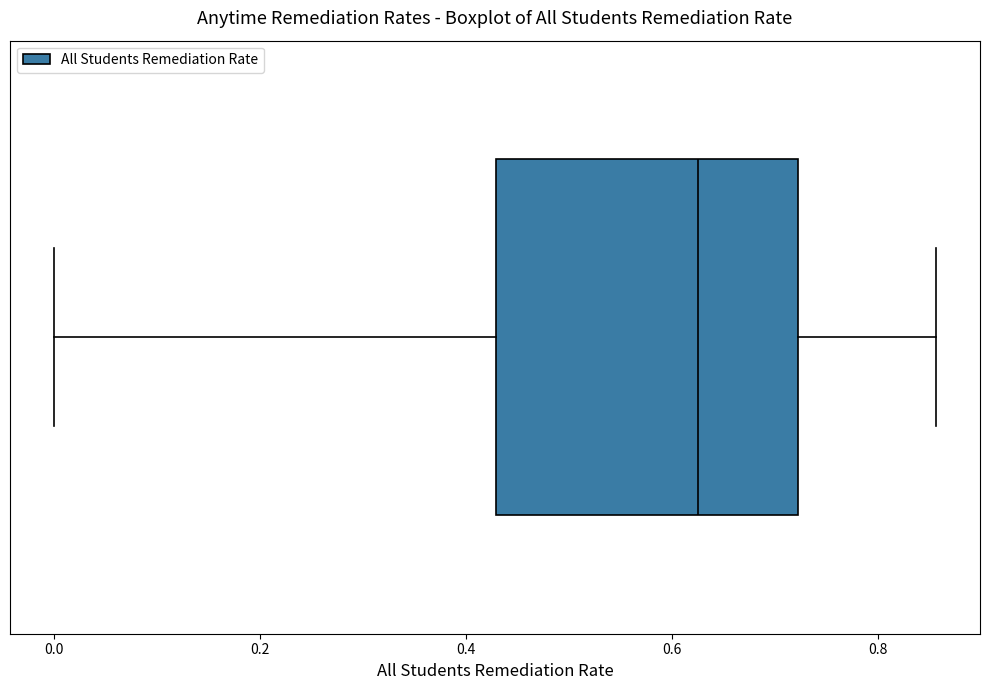

Read this box plot against the x-axis: the position of the median line, the range covered by the box, and the ends of both whiskers. The values are not printed on the chart, so give them approximately, as read against the axis.

median 0.62, box 0.42 to 0.72, whiskers 0.00 to 0.86